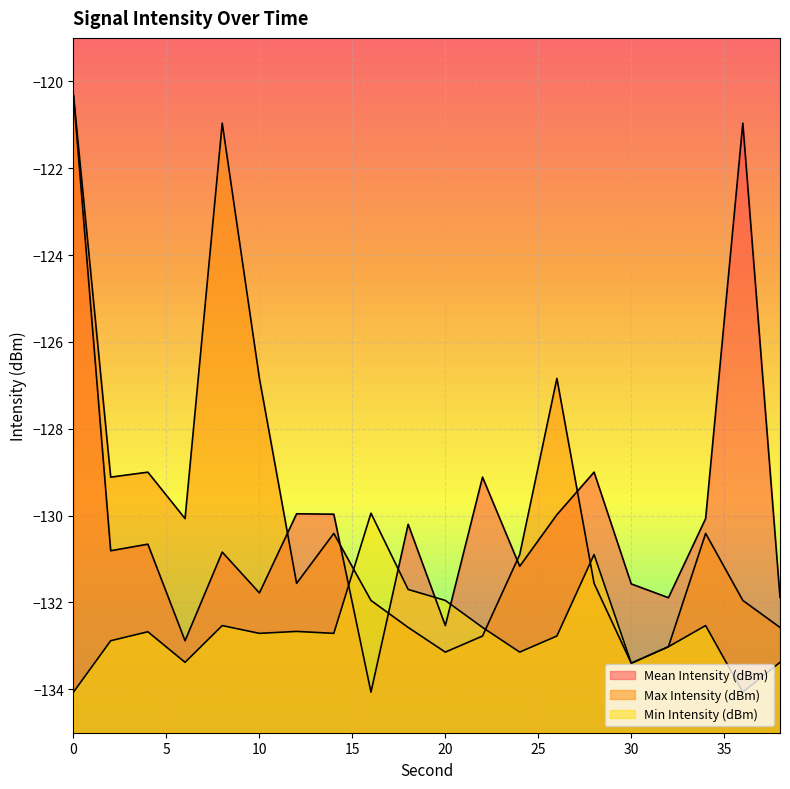

What is the value of the Mean Intensity (dBm) point at the 16th from the left?

-131.6